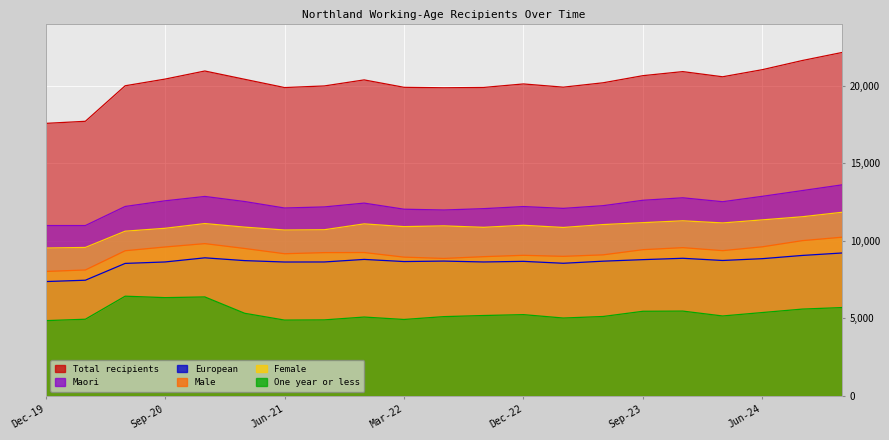

What is the label of the 7th point from the right?

Jun-23